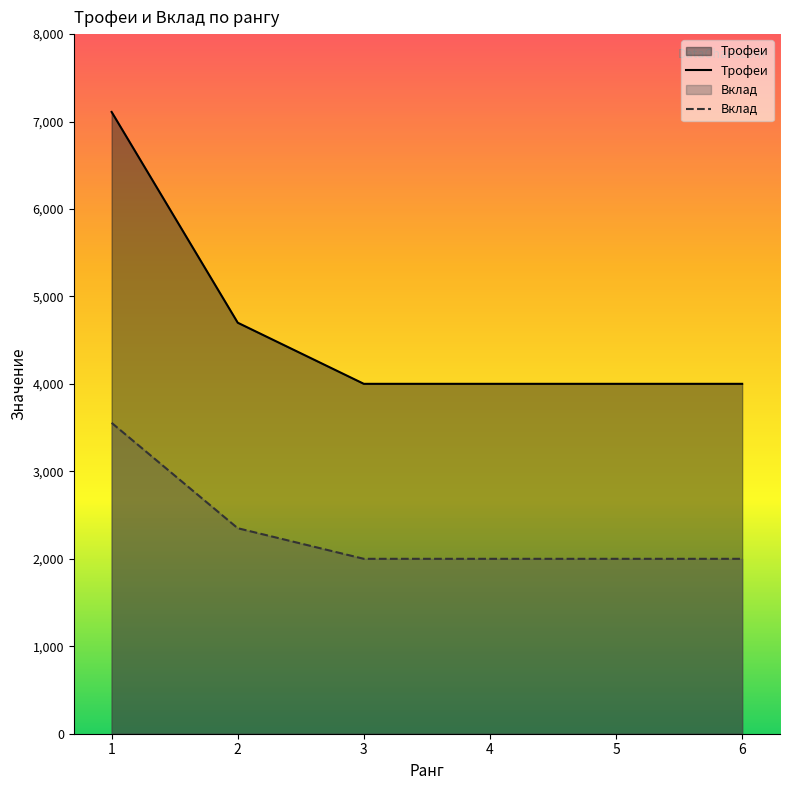

True or false: Вклад and Трофеи cross at least once.

False